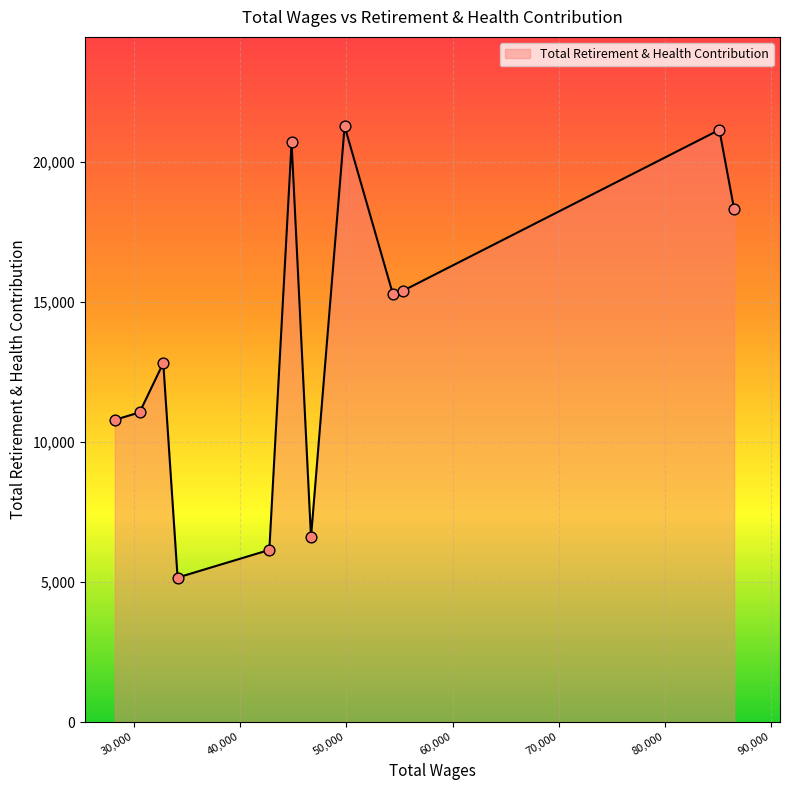

What is the difference between the maximum and minimum values?

16108